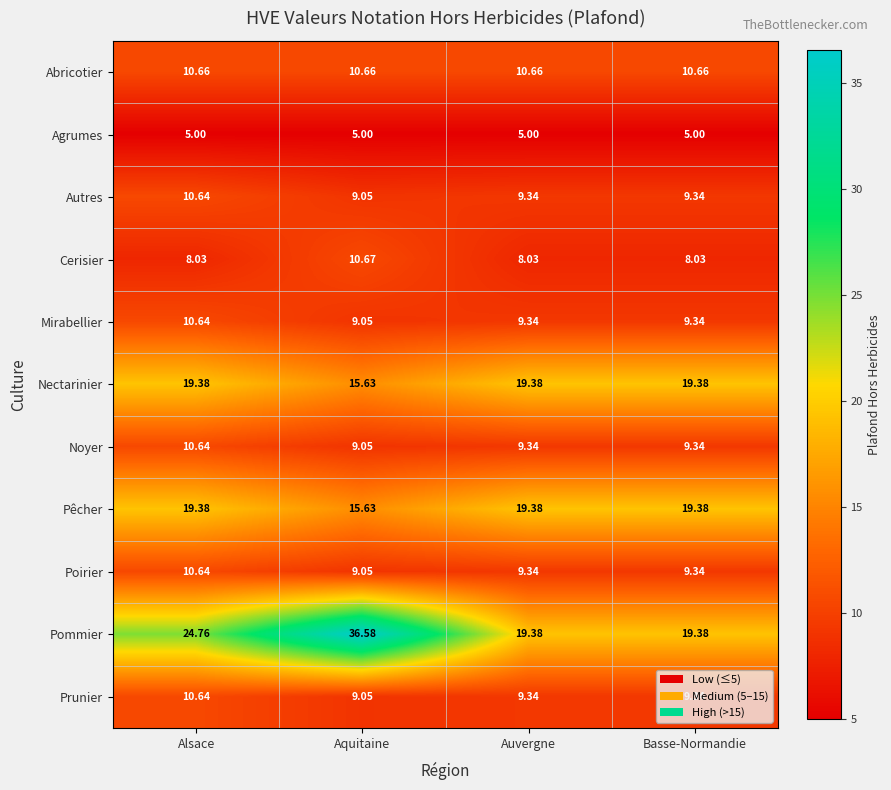

Which series changed the most between Aquitaine and Auvergne?

Pommier